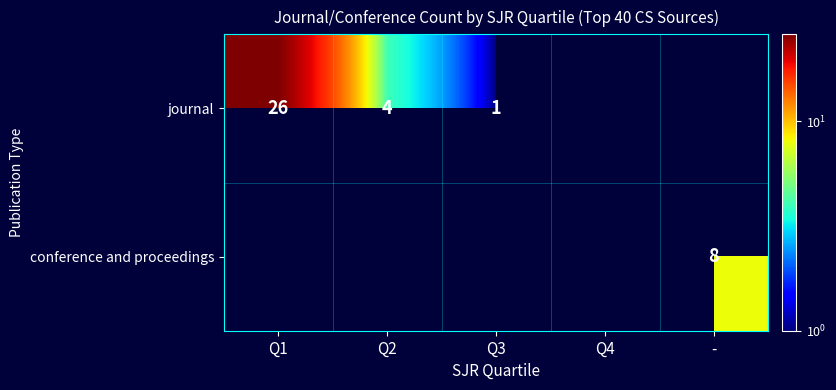

The value of journal at Q3 is 2. True or false?

False